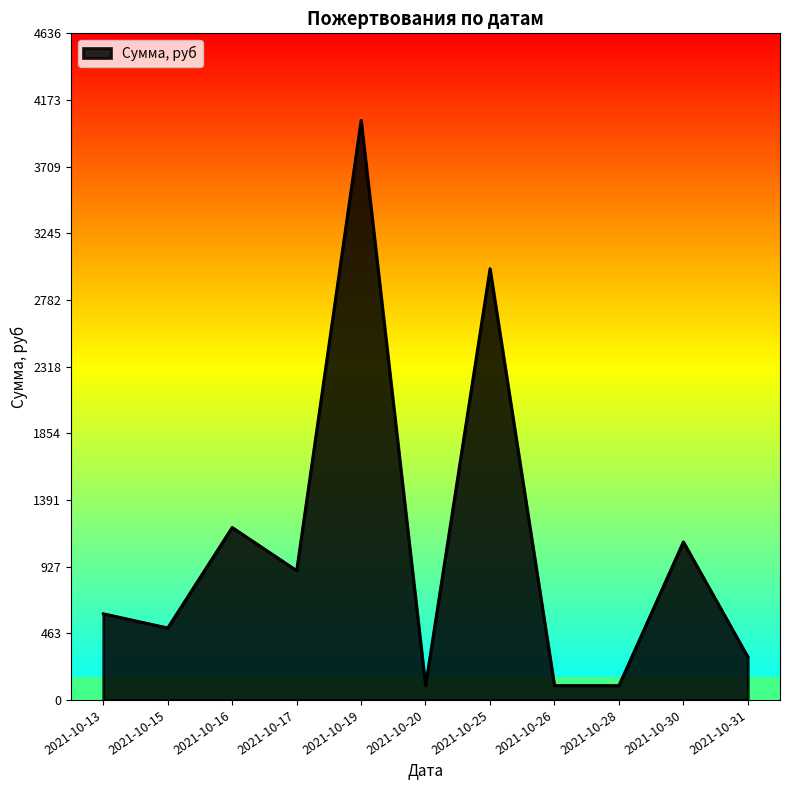

How many interior local peaks (higher than both neighbors) does the data have?

4